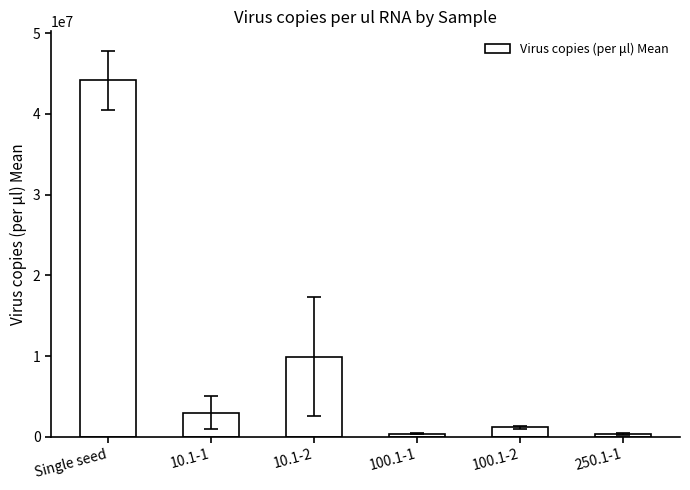

What is the difference between the second highest and second lowest values?

9536436.2